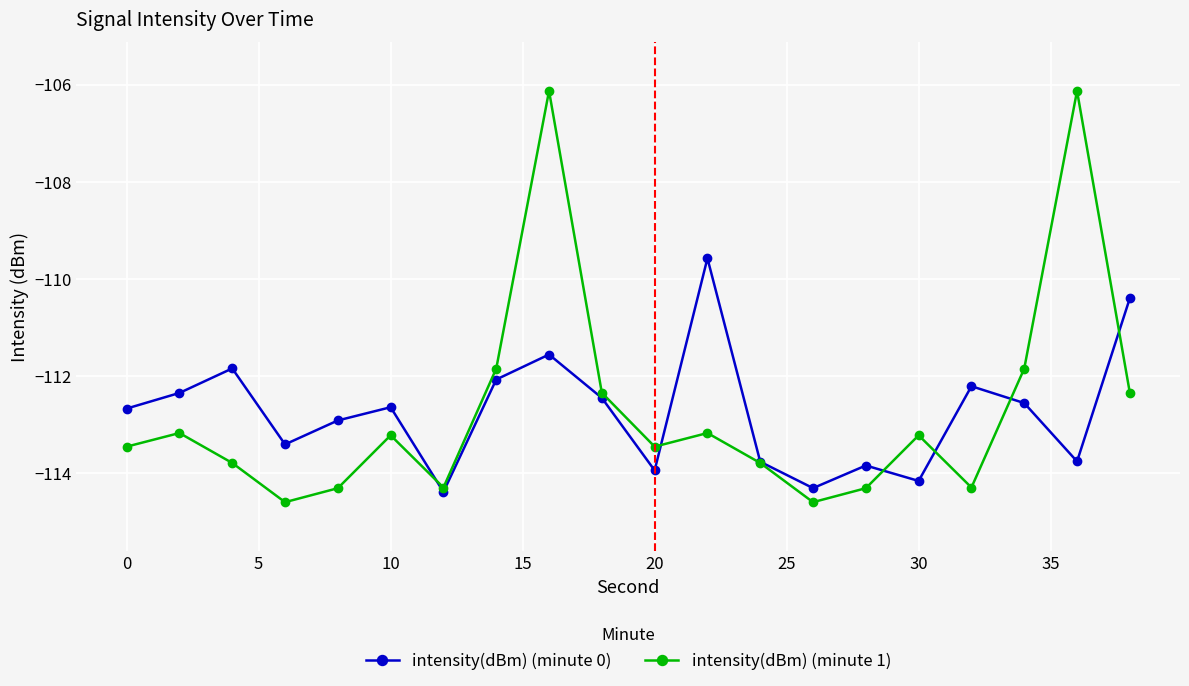

How many interior local peaks does the intensity(dBm) (minute 0) series have?

6